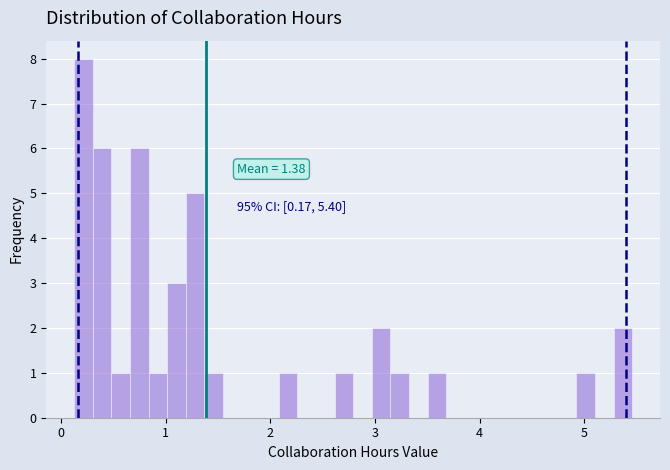

Read against the x-axis, roughly where is the centre of the tallest bar?

0.2